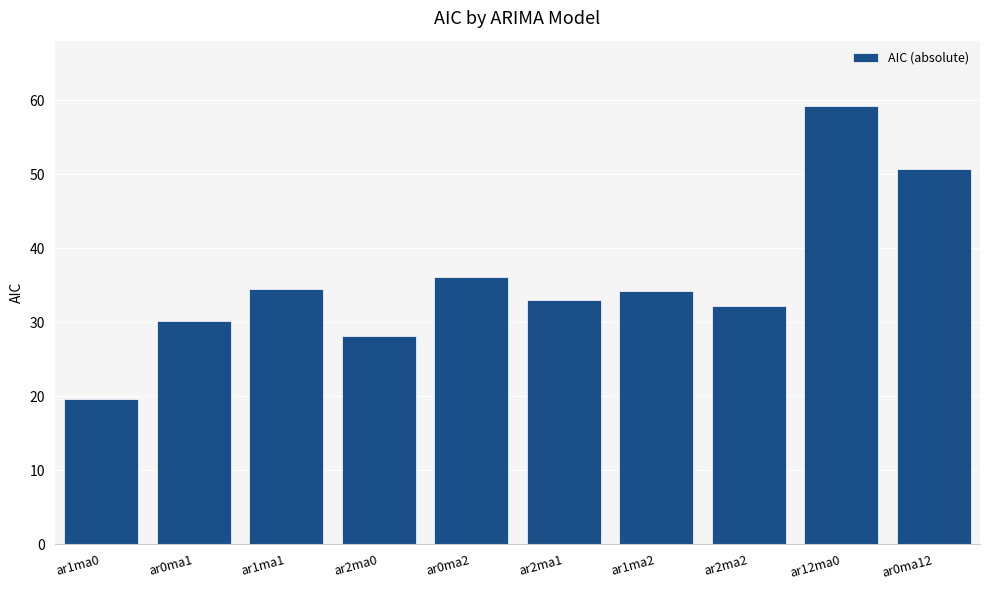

What is the change in value from ar1ma0 to ar0ma1?

+10.6